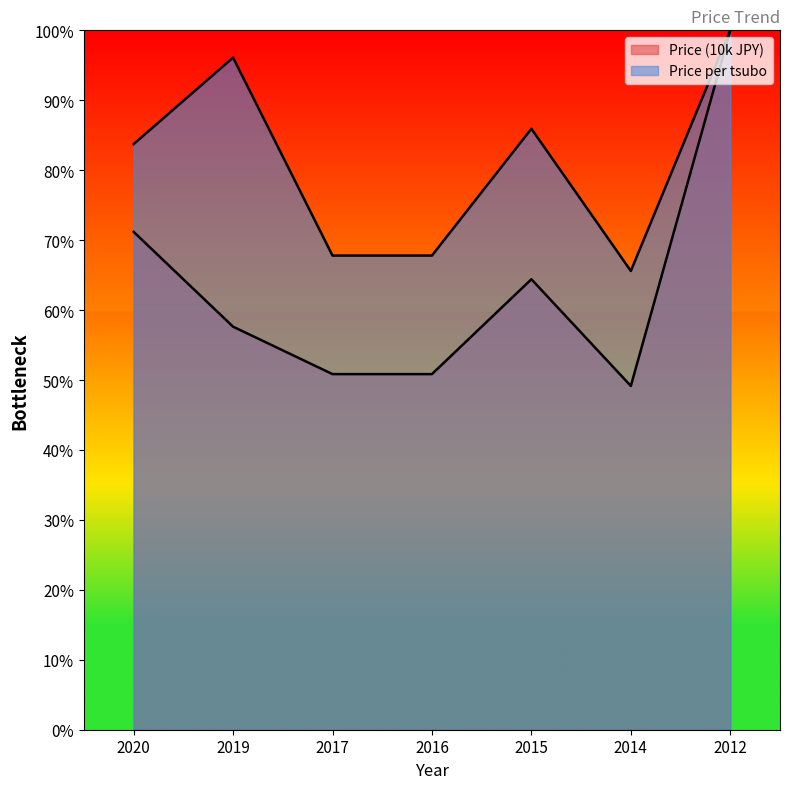

What is the smallest value displayed?

49.2